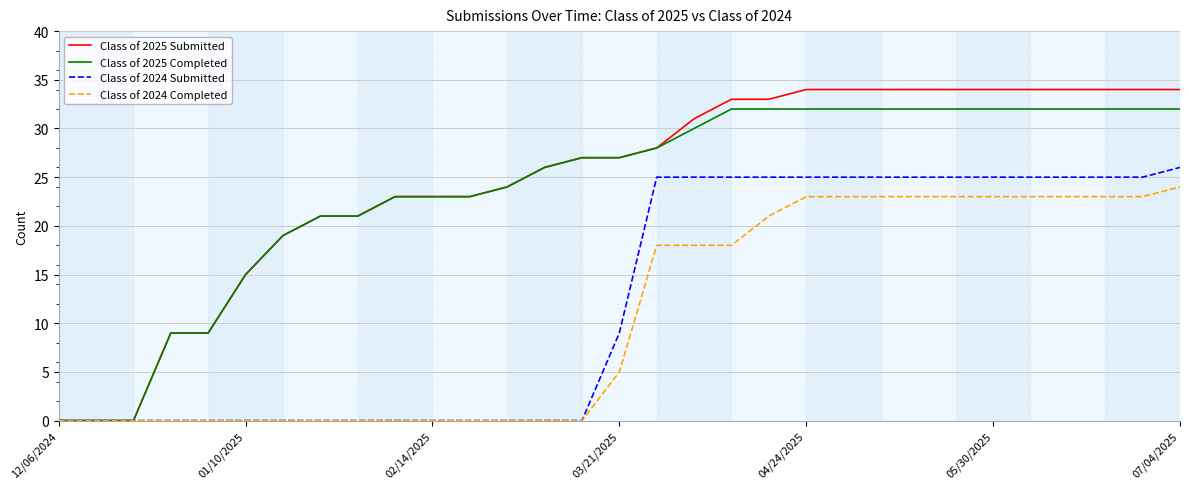

How many lines are shown in the chart?

4